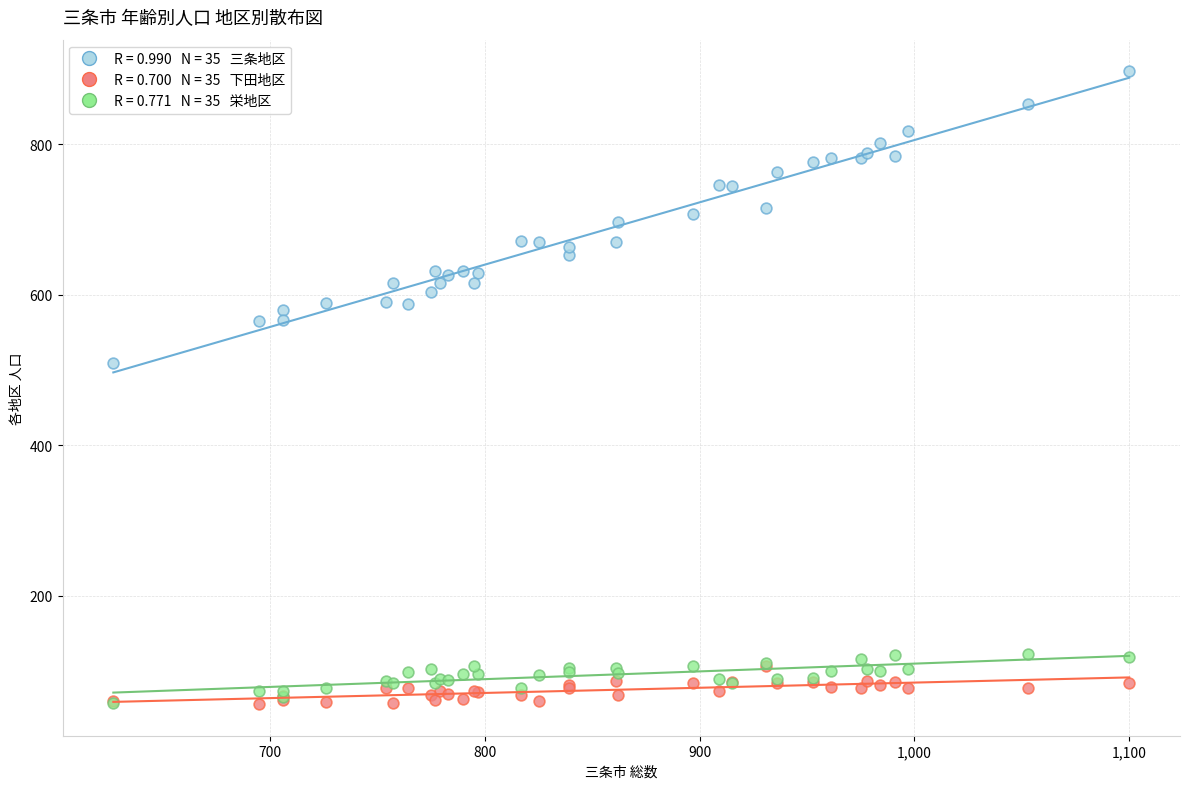

Across all series, what Y value is closest to 476?

509